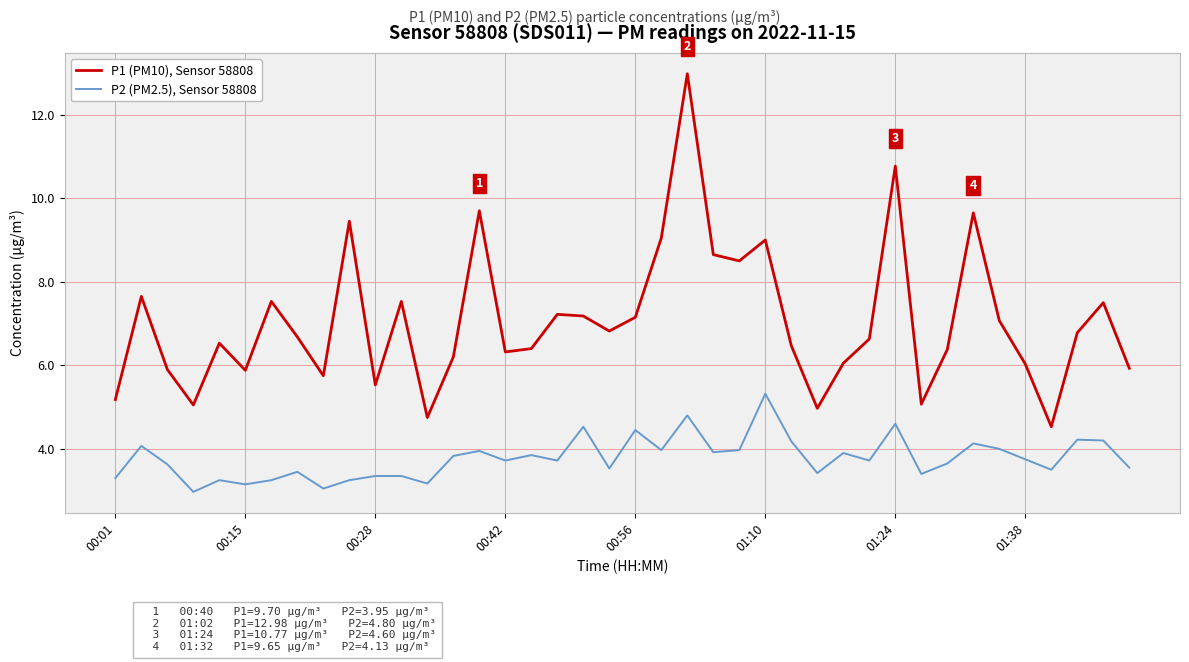

What is the highest value of the P1 (PM10), Sensor 58808 series?

13.0